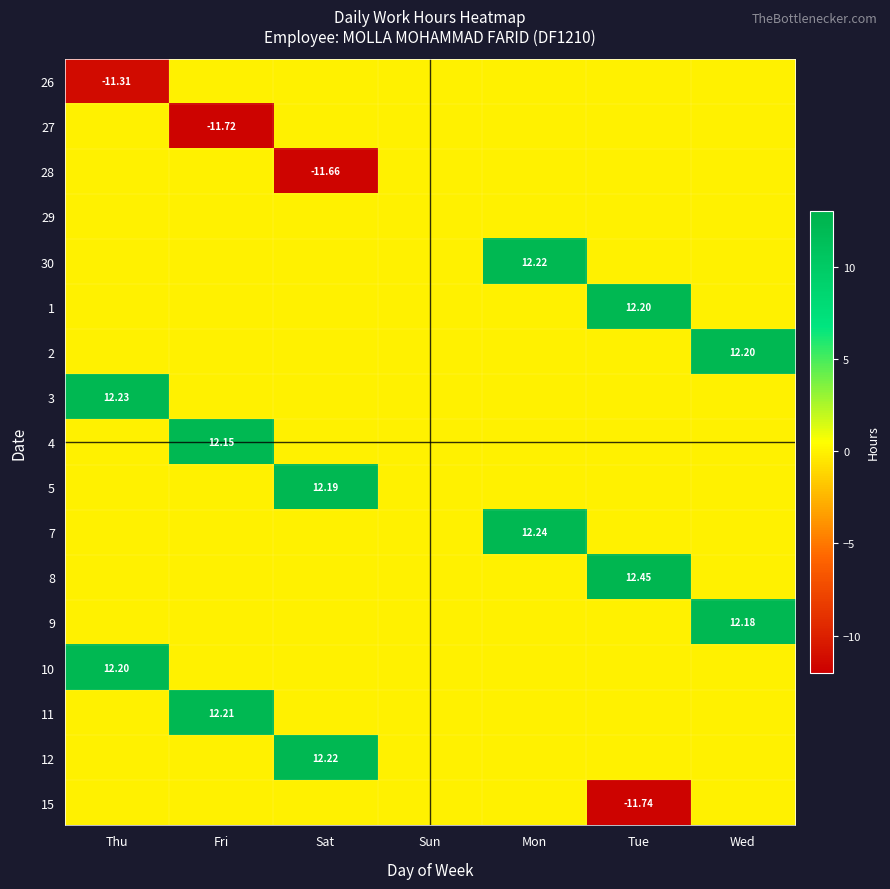

What is the total value across all series at Mon?

24.5